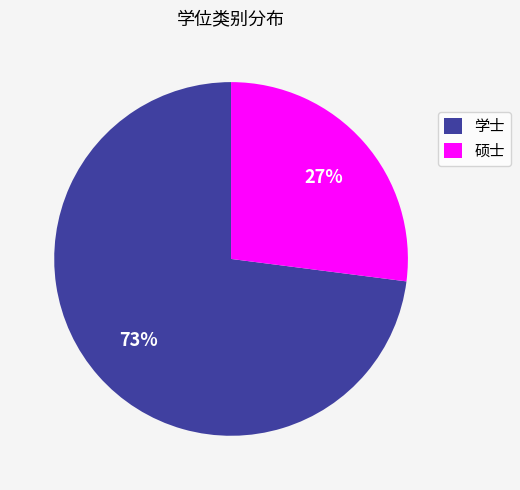

Which category accounts for the majority?

学士